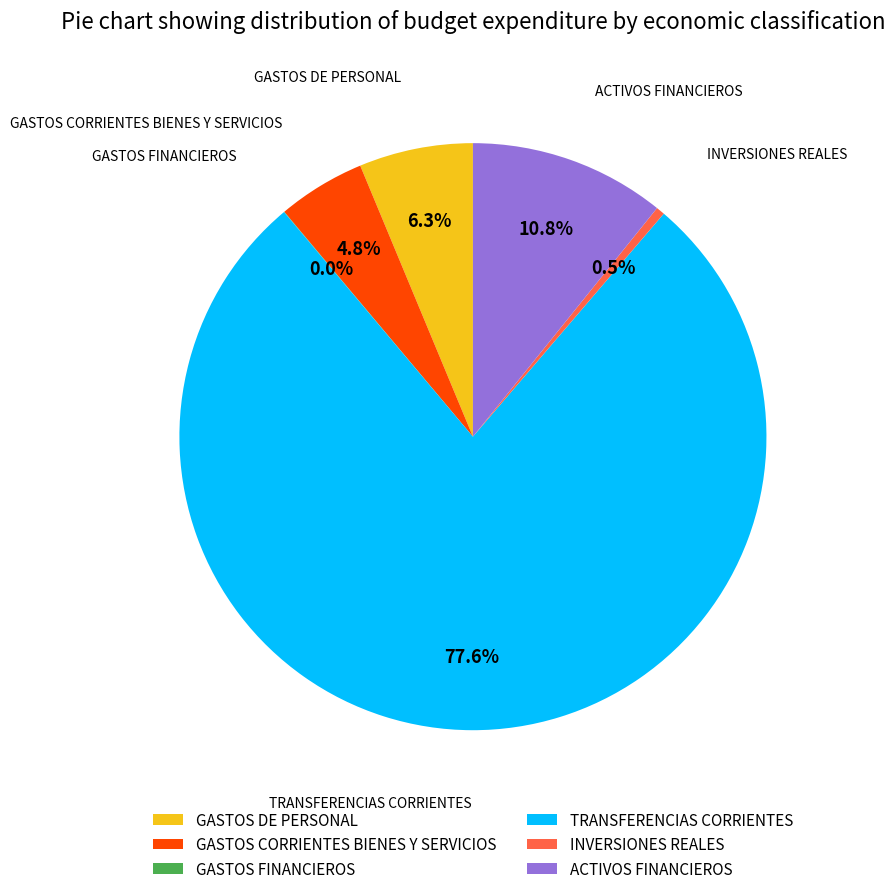

Between INVERSIONES REALES and GASTOS DE PERSONAL, which is larger?

GASTOS DE PERSONAL